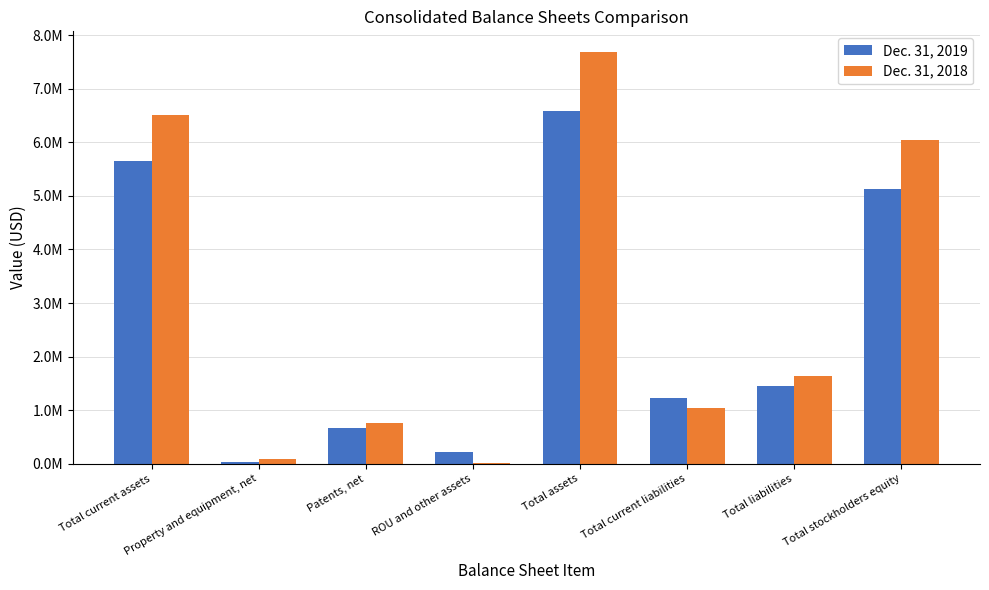

What are all the series names shown in the legend?

Dec. 31, 2019, Dec. 31, 2018